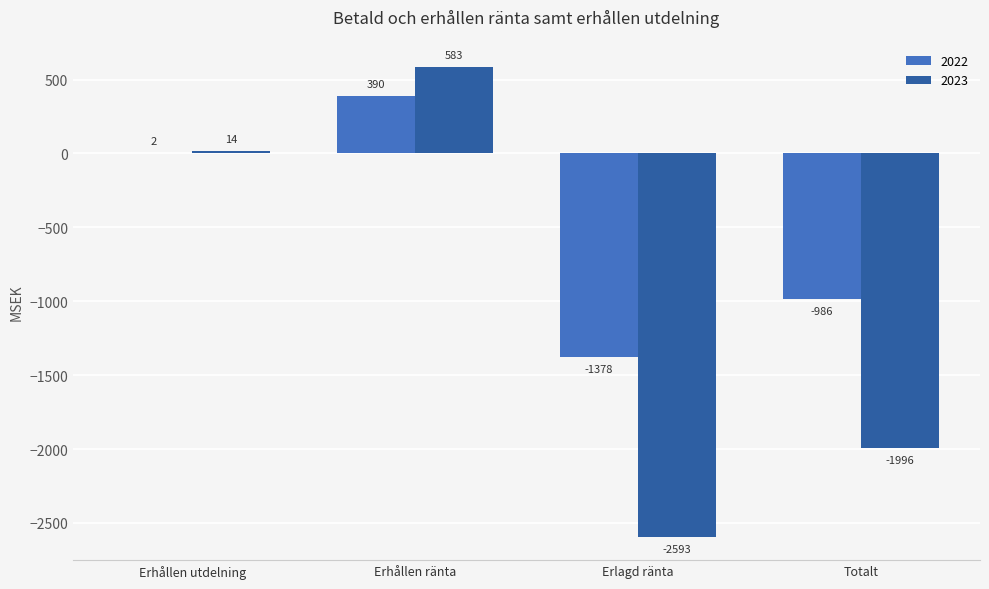

Count the 2023 values in the range -1996 to 583.

3